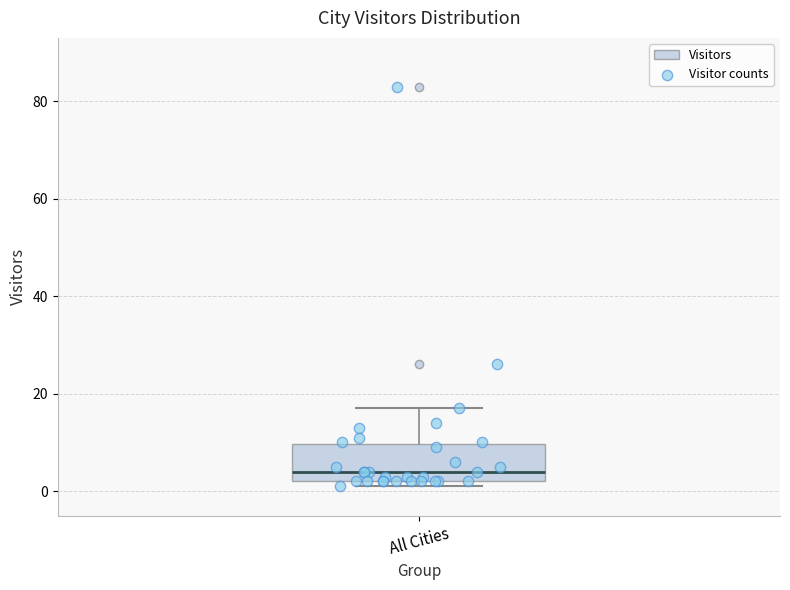

Transcribe this box plot: give where the median line is, the range the box spans, and where the two whiskers end, as read against the y-axis. The values are not printed on the chart, so give them approximately, as read against the axis.

median 4, box 2 to 10, whiskers 2 (just below the box's lower edge) to 18